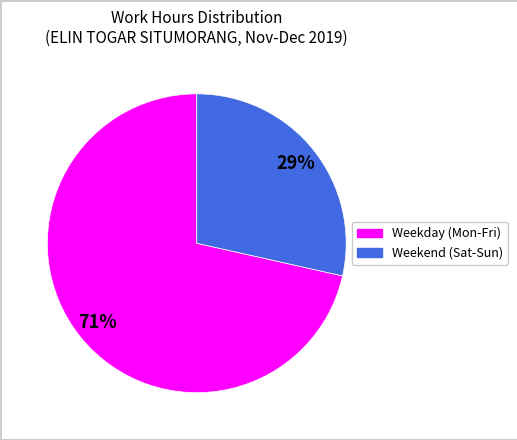

Count the number of slices in the pie.

2